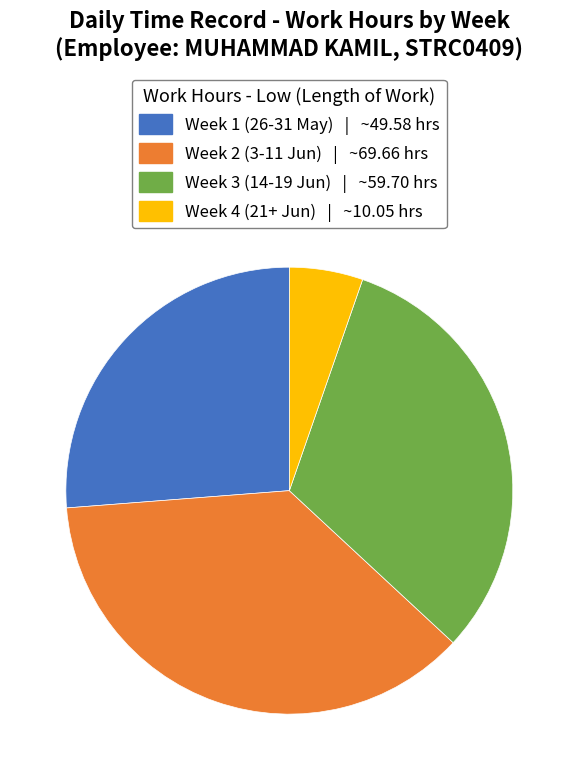

Is there a majority slice in this chart?

No